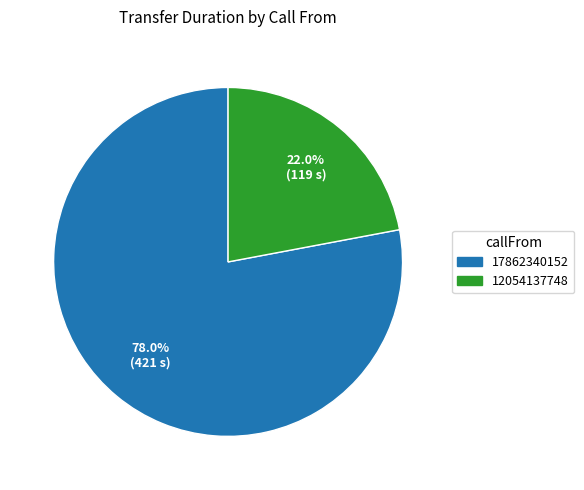

Does 17862340152 account for over 50% of the chart?

Yes